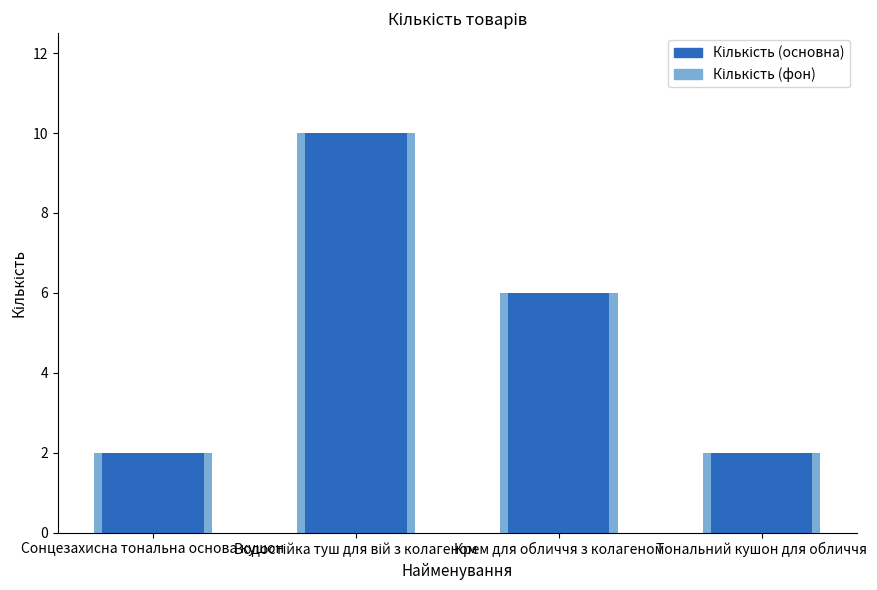

What is the change in value from Водостійка туш для вій з колагеном to Тональний кушон для обличчя?

-8